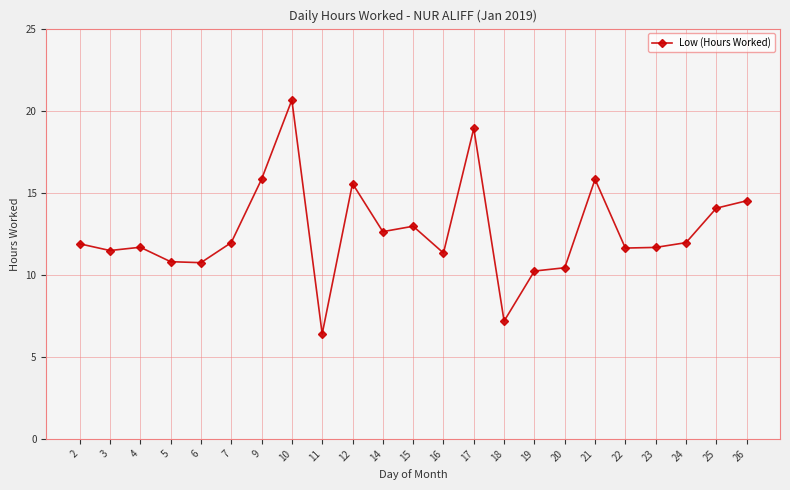

Approximately how many times larger is the value at 10 compared to 12?

1.3